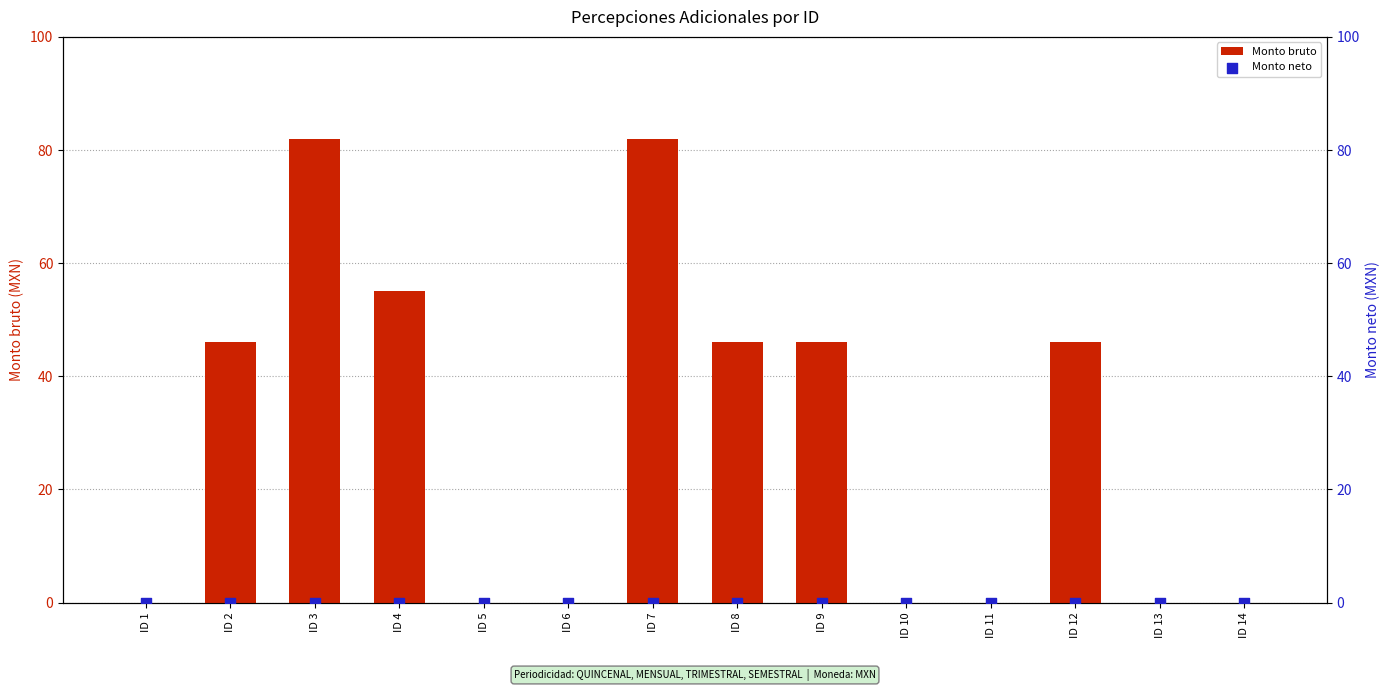

What are all the series names shown in the legend?

Monto bruto, Monto neto